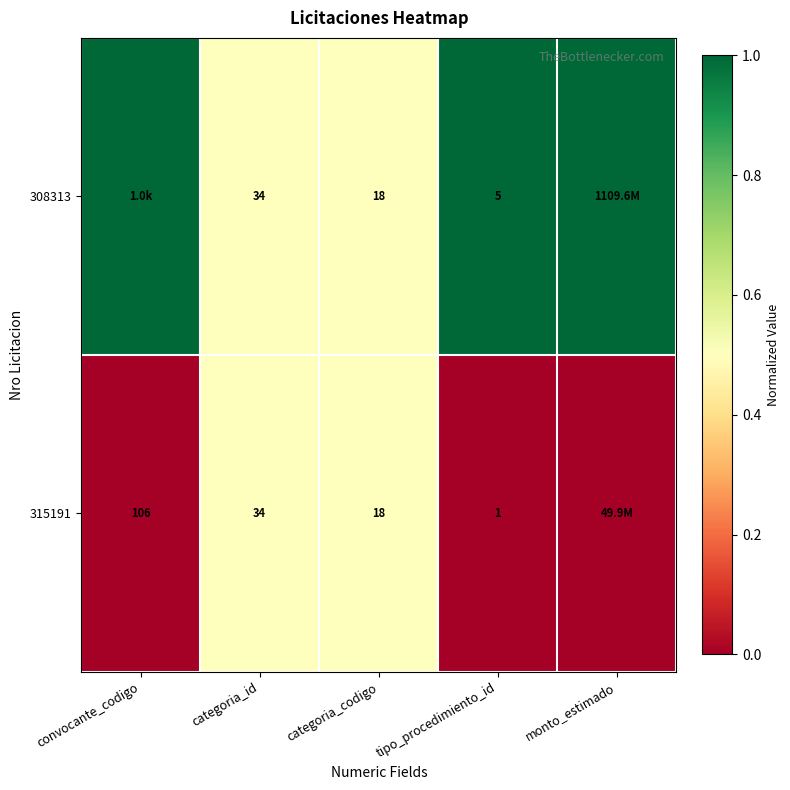

What is the sum of the 315191 values at convocante_codigo and categoria_codigo?

124